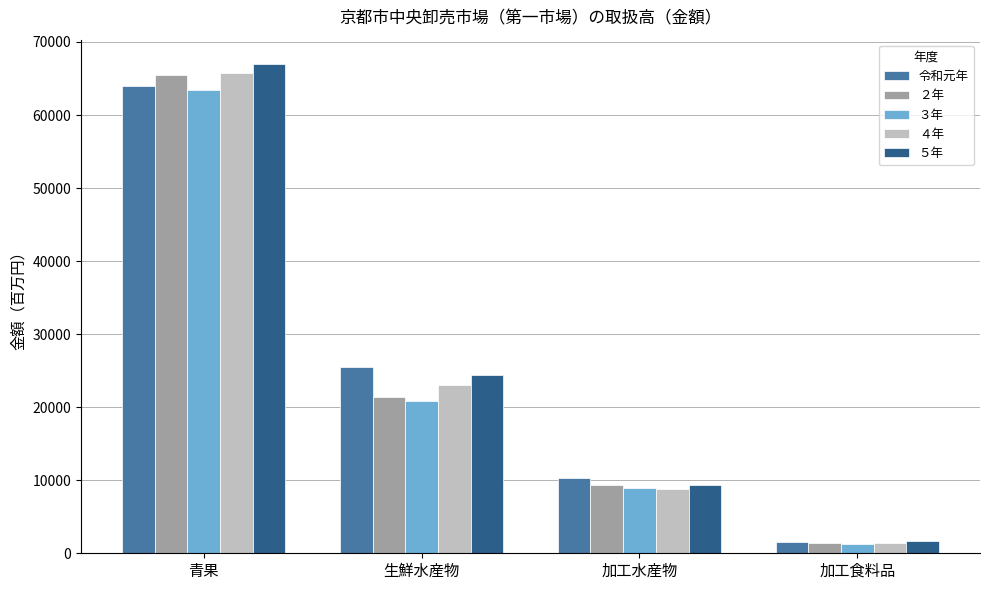

At which category is the sum across all series the highest?

青果